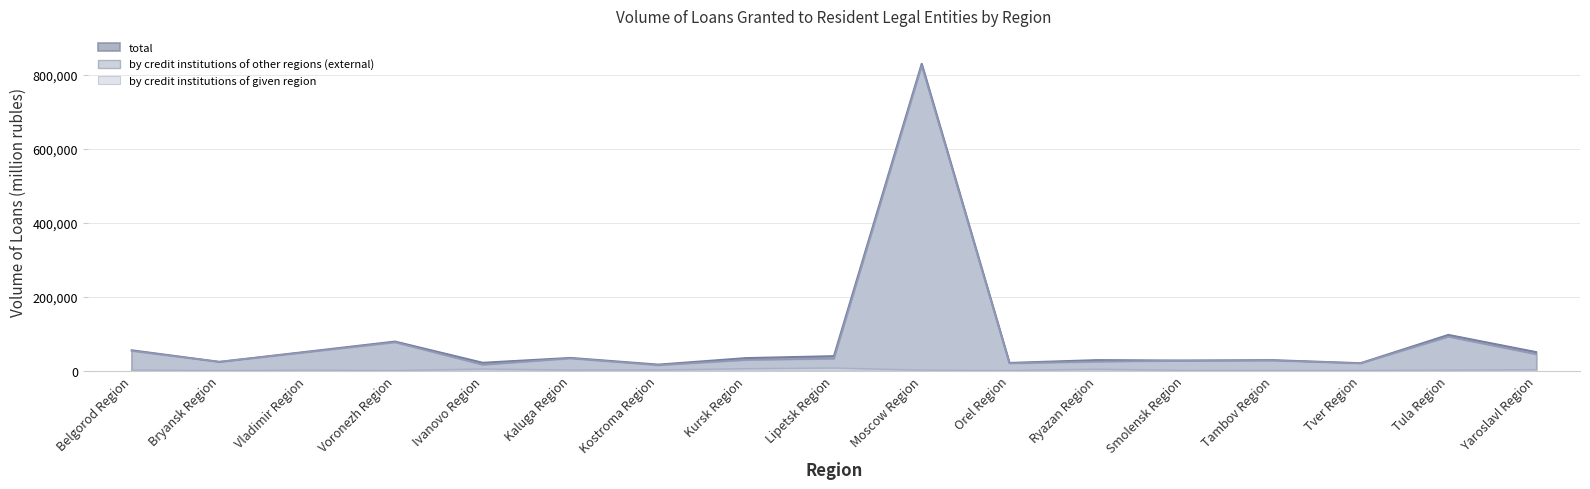

True or false: total and by credit institutions of given region intersect in this chart.

False